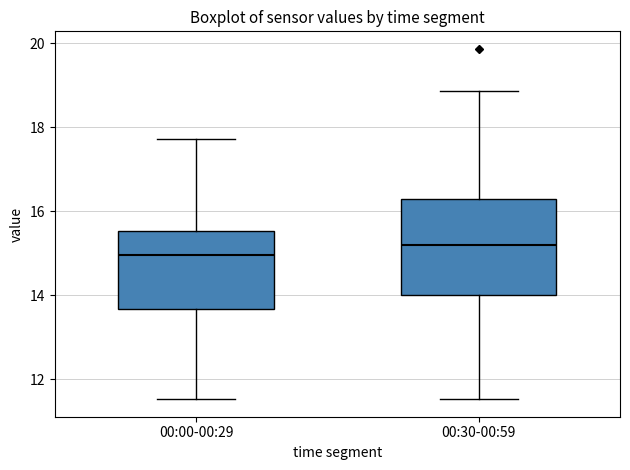

Which box is the tallest, from its lower edge to its upper edge?

00:30-00:59